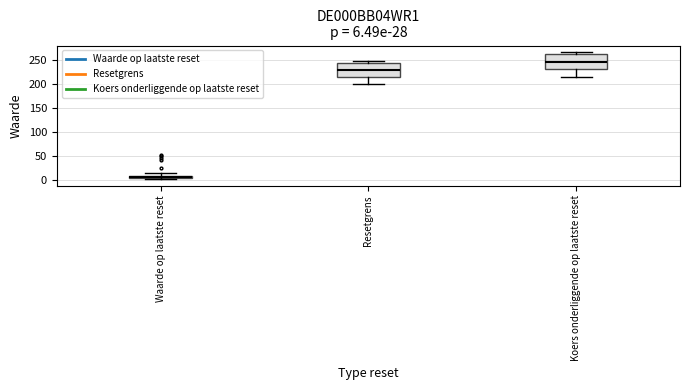

Which box has the highest median line?

Koers onderliggende op laatste reset